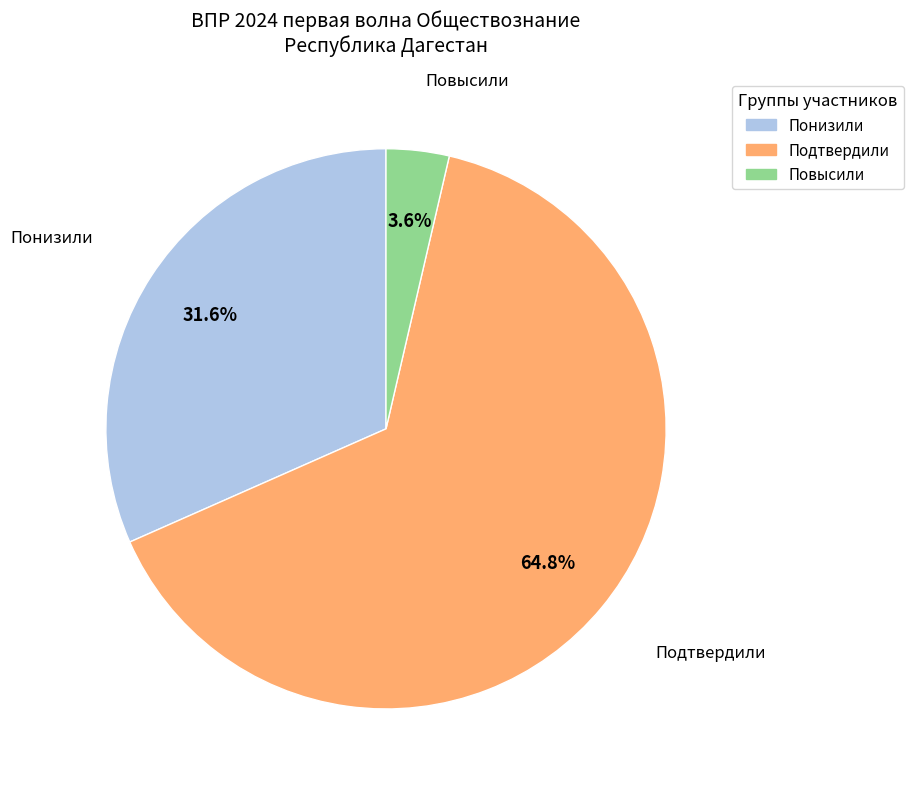

What percentage is the Повысили slice, to the nearest percent?

4%